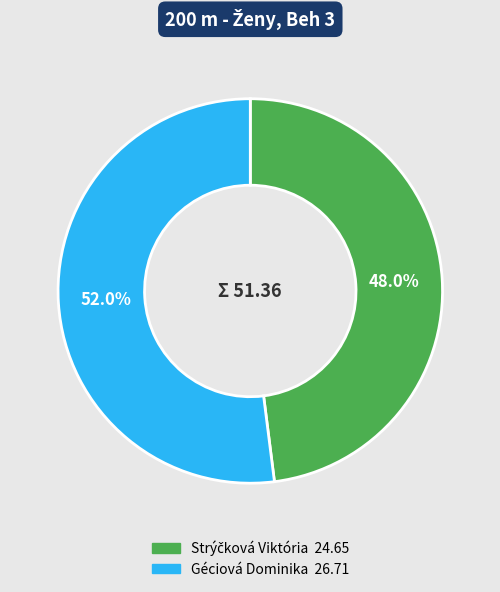

Does any single category account for the majority?

Yes